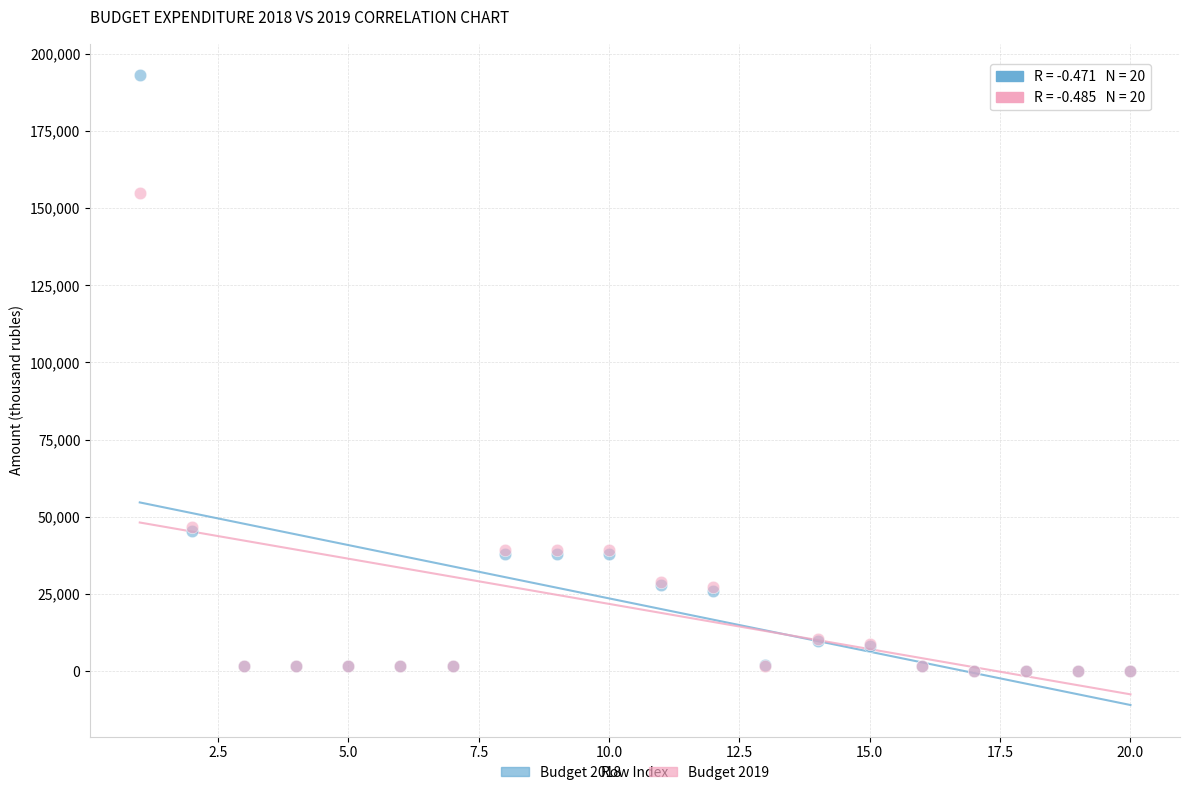

Which series has the widest spread of Y values?

Budget 2018